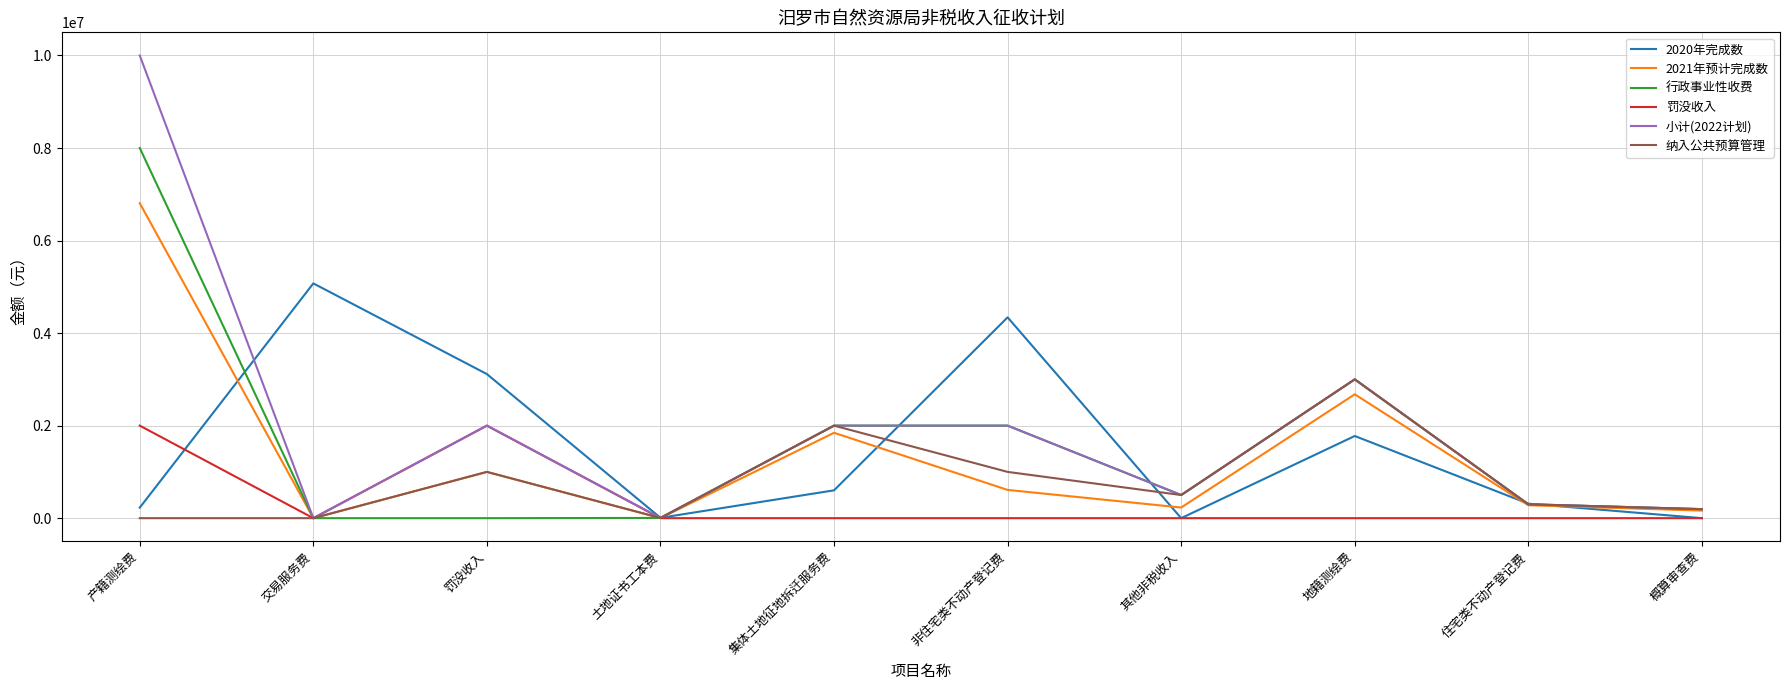

At which category does the chart reach its peak across all series?

产籍测绘费